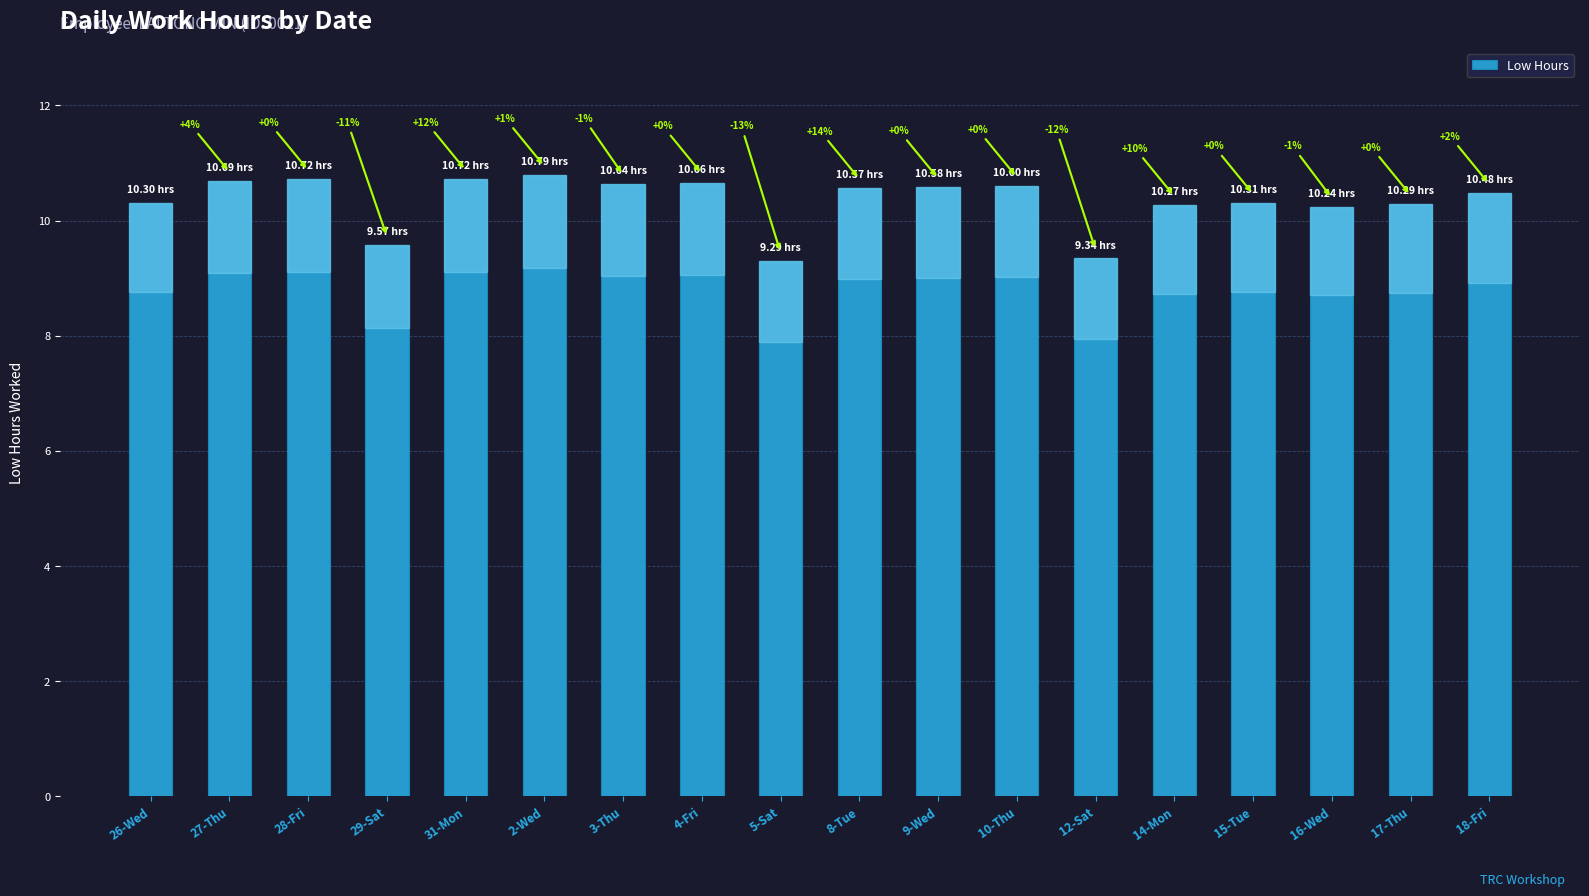

Rank the categories by value from lowest to highest.

5-Sat, 12-Sat, 29-Sat, 16-Wed, 14-Mon, 17-Thu, 26-Wed, 15-Tue, 18-Fri, 8-Tue, 9-Wed, 10-Thu, 3-Thu, 4-Fri, 27-Thu, 28-Fri, 31-Mon, 2-Wed